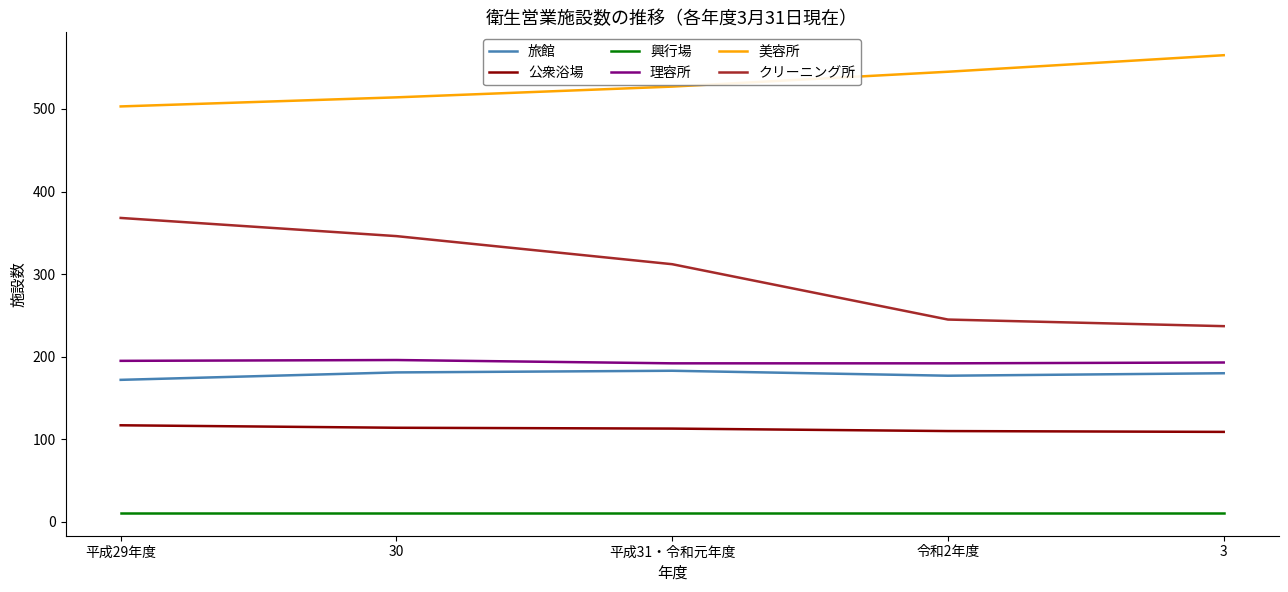

List the series in order of their peak value, highest first.

美容所, クリーニング所, 理容所, 旅館, 公衆浴場, 興行場